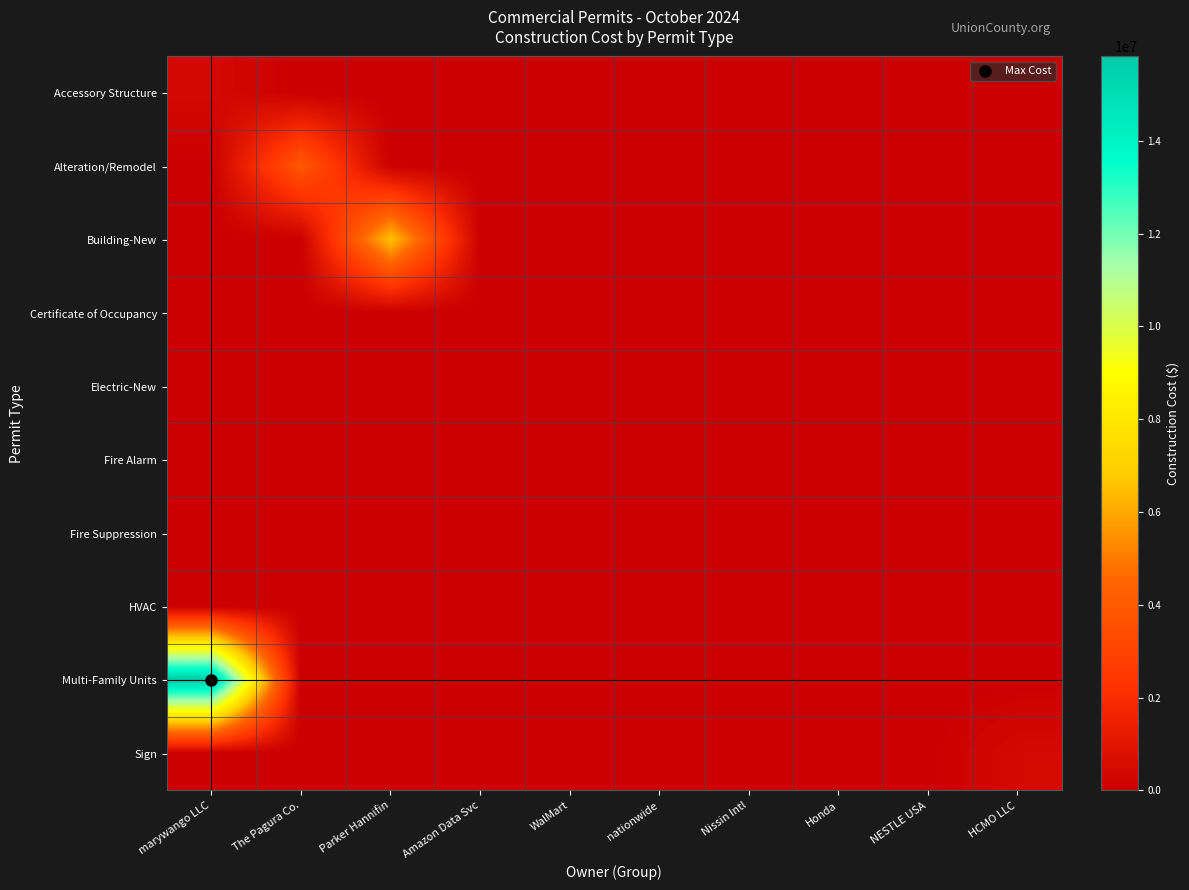

At WalMart, list the series in order from largest to smallest.

Electric-New, Accessory Structure, Alteration/Remodel, Building-New, Certificate of Occupancy, Fire Alarm, Fire Suppression, HVAC, Multi-Family Units, Sign